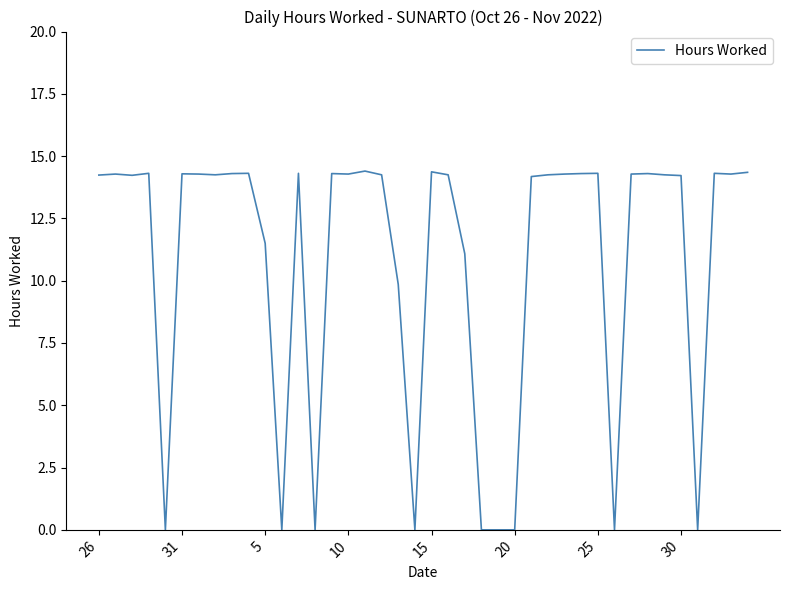

What is the difference between the maximum and minimum values?

14.4